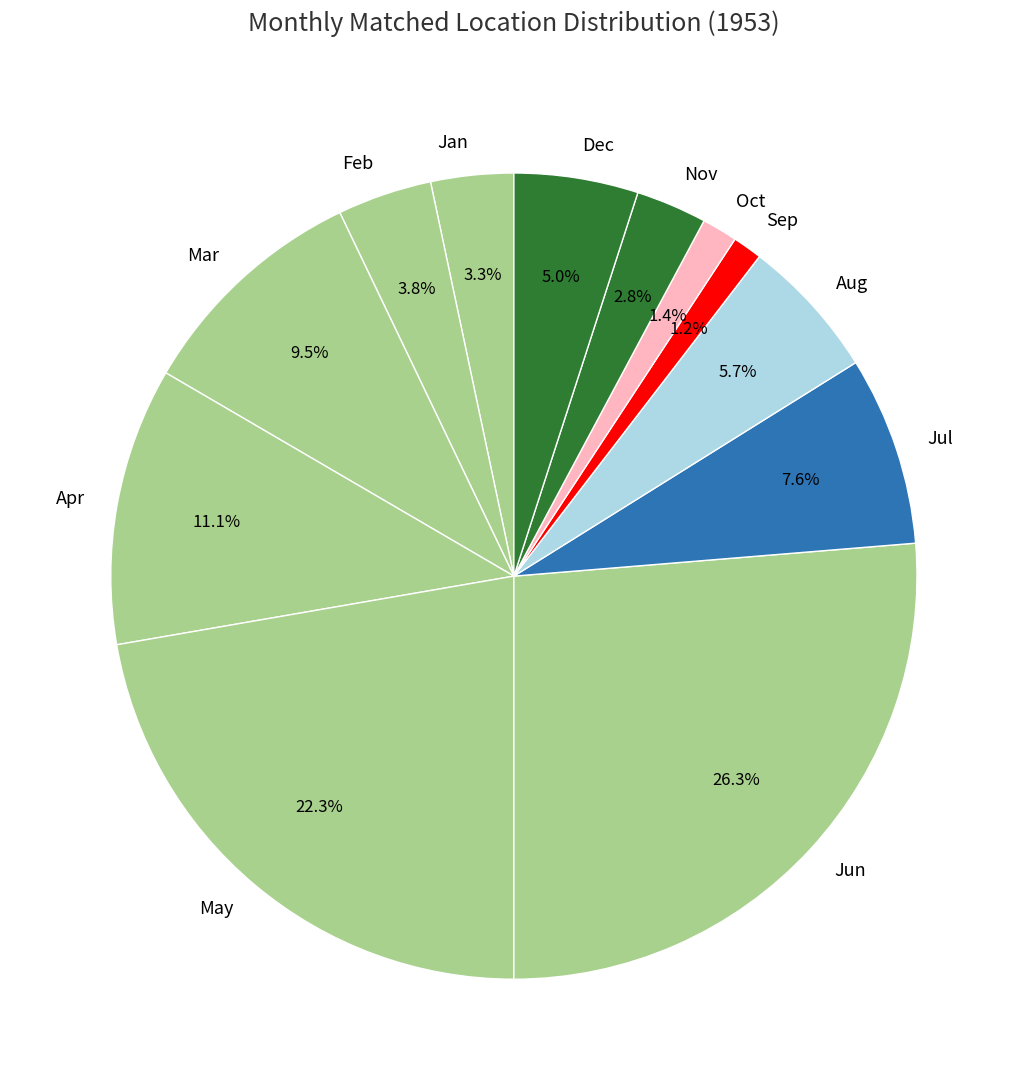

Is the sum of May and Sep greater than half?

No